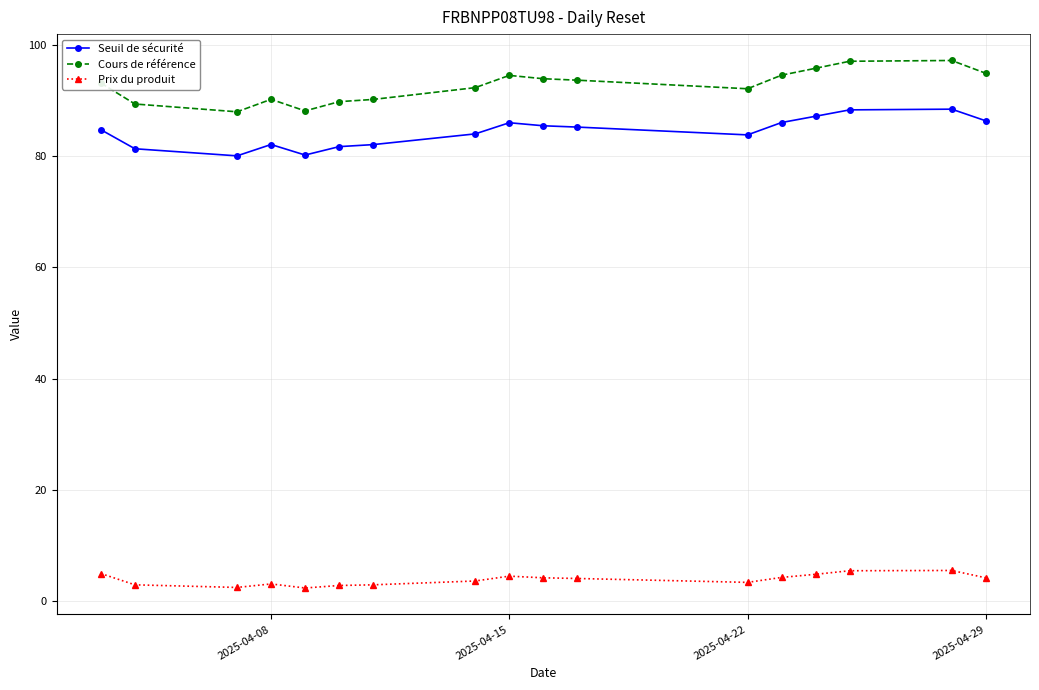

What is the maximum value shown in the chart?

97.2